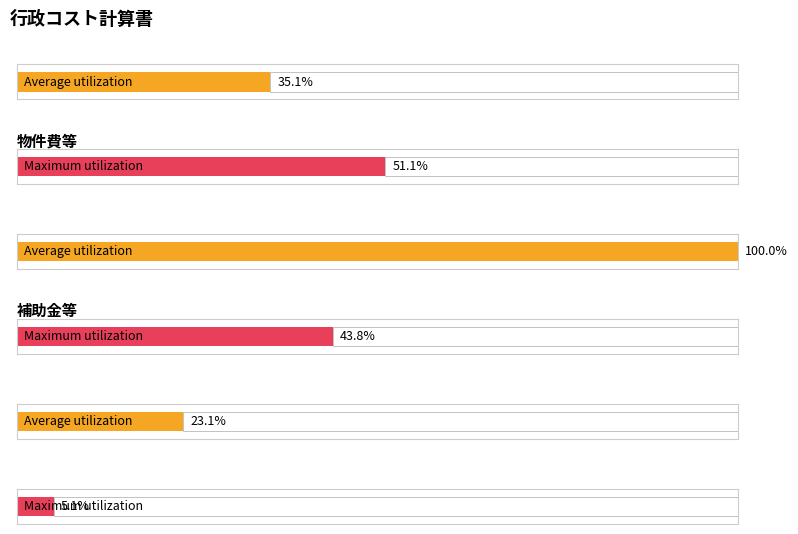

What is the label of the 4th bar from the right?

物件費等